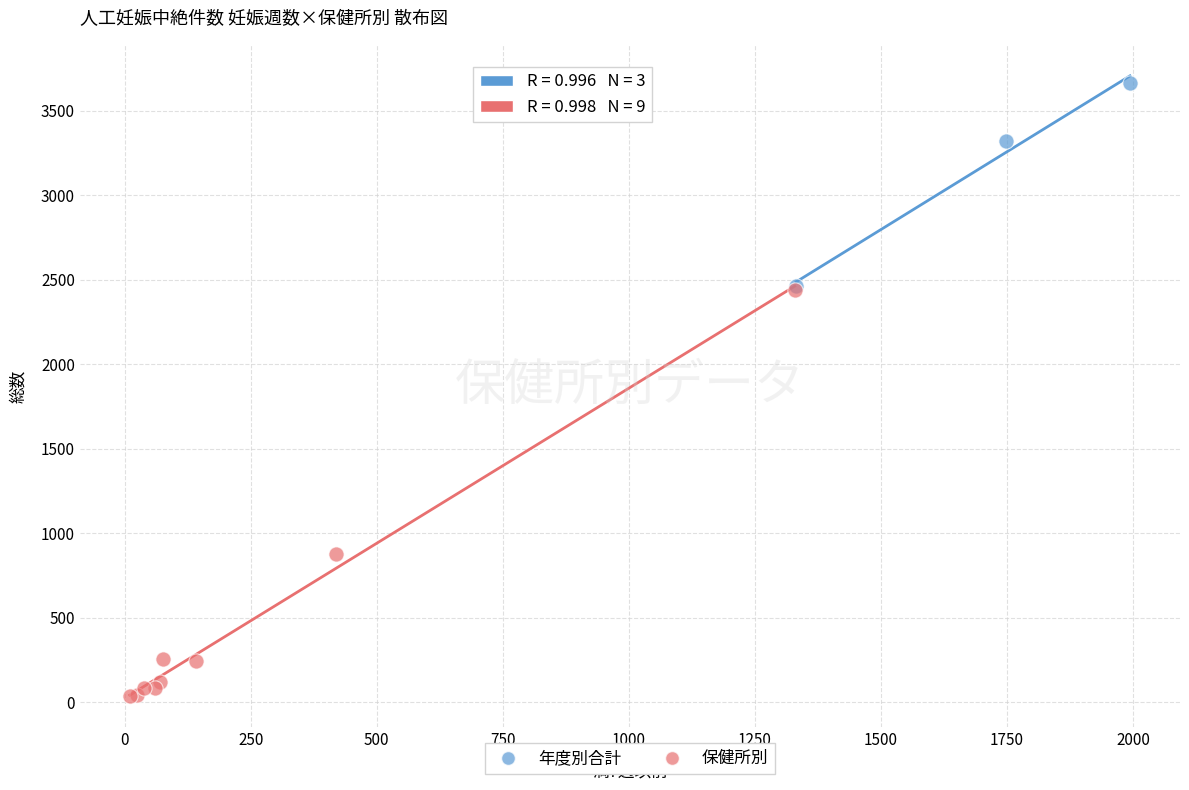

Which series contains the lowest Y value?

保健所別